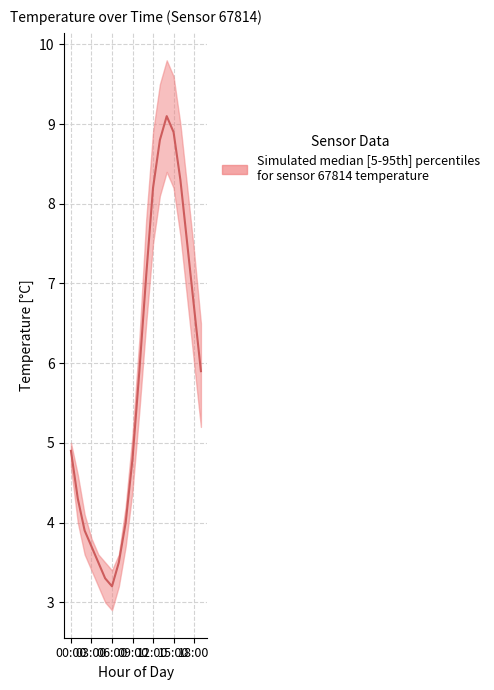

What is the difference between the values at 19 and 7?

2.4